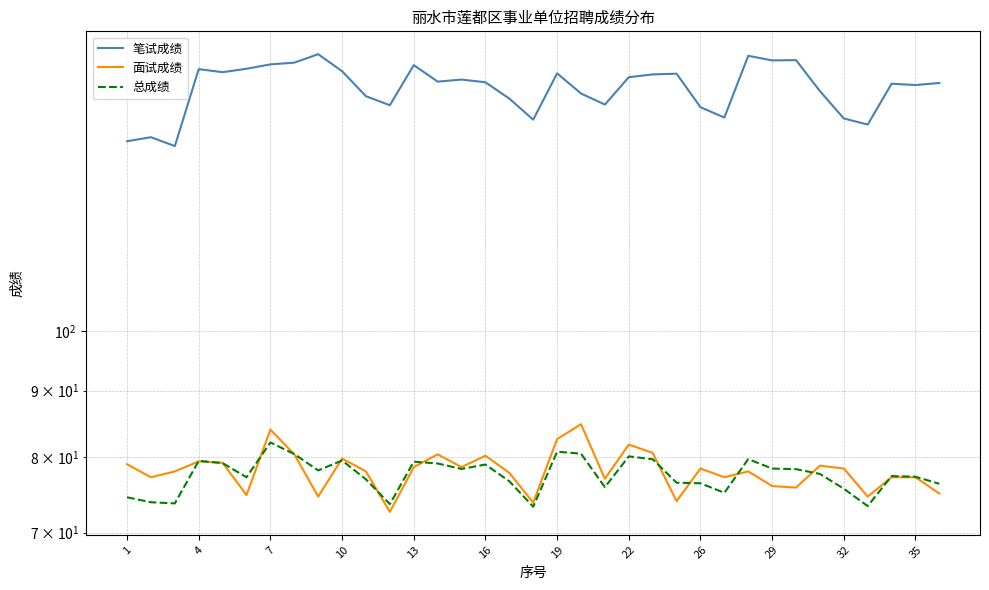

True or false: 面试成绩 and 总成绩 cross at least once.

True